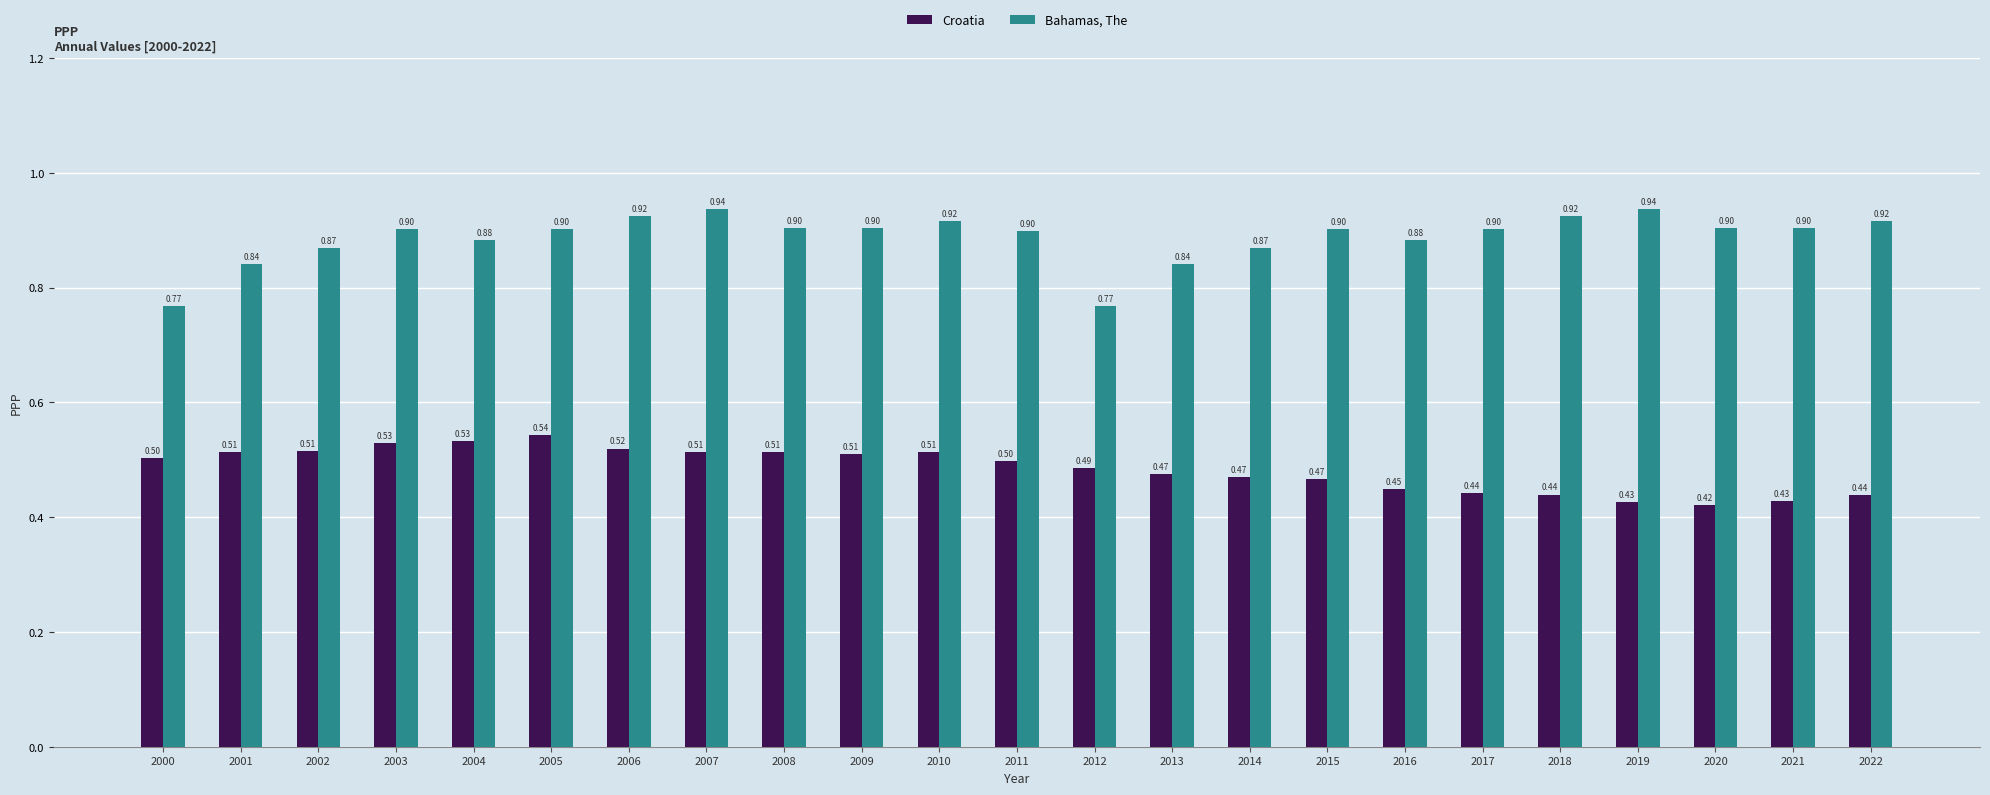

List the series in order of their overall mean, lowest first.

Croatia, Bahamas, The